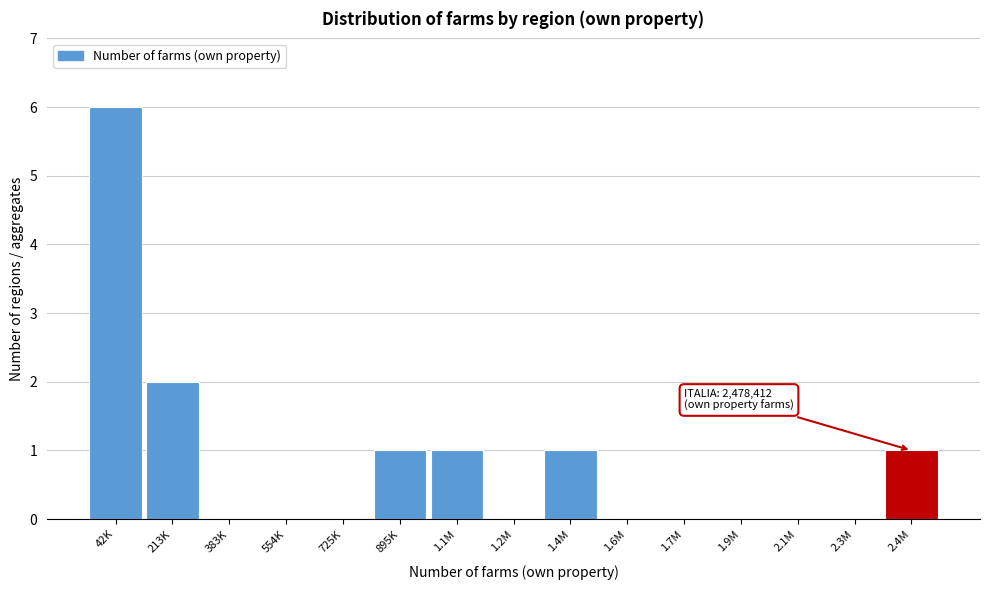

Reading left to right, what are all the values shown in this chart?

42K=6	213K=2	383K=0	554K=0	725K=0	895K=1	1.1M=1	1.2M=0	1.4M=1	1.6M=0	1.7M=0	1.9M=0	2.1M=0	2.3M=0	2.4M=1